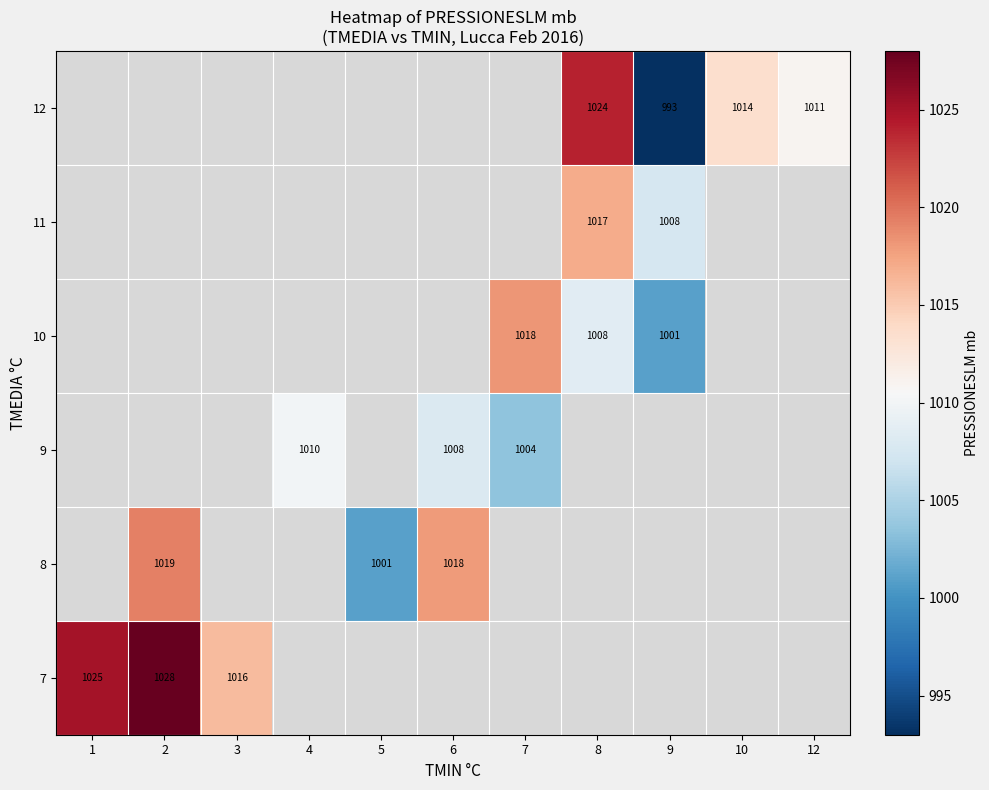

The 8 series shows 1019 at 2. True or false?

True